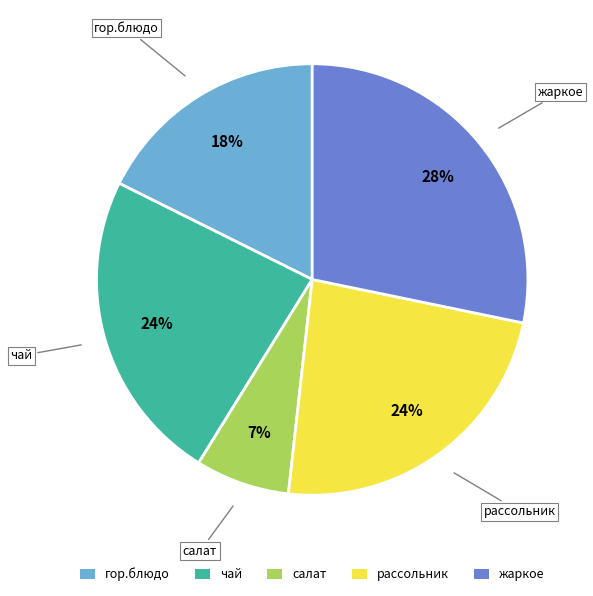

To the nearest percent, what is the difference between the largest and smallest slice percentages?

21%